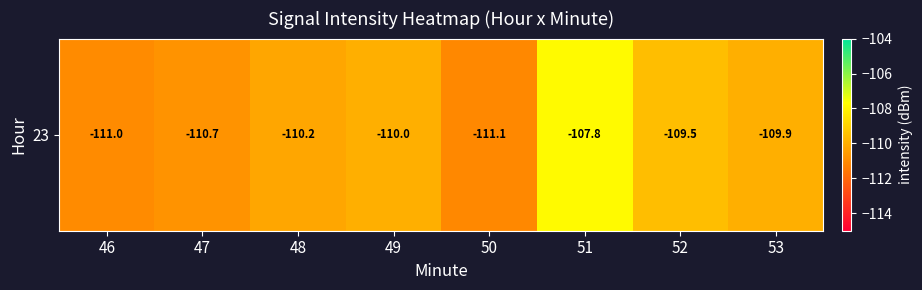

The value at 48 is -55.3. True or false?

False